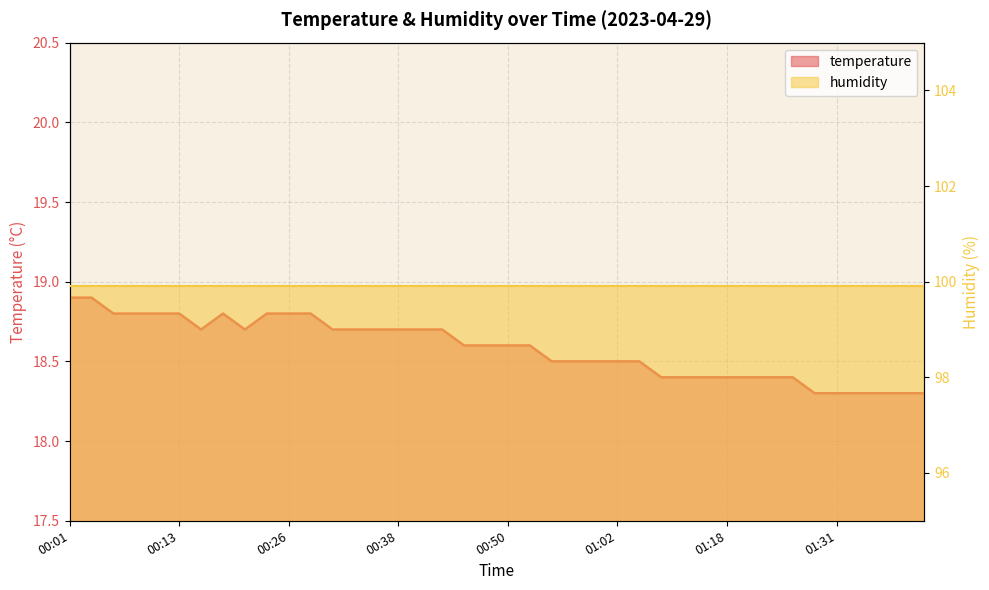

What is the approximate value at 00:01?

18.9